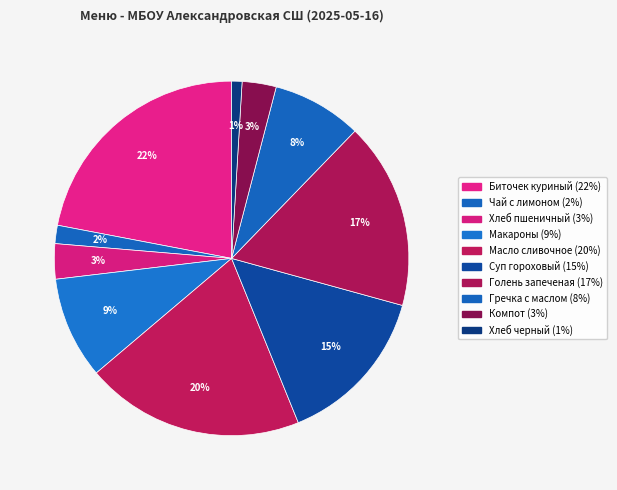

Rank the categories by value from lowest to highest.

Хлеб черный, Чай с сахаром и лимоном, Компот с сухофруктами, Хлеб пшеничный, Гречка отварная с маслом, Макароны отварные, Суп гороховый, Голень запеченая, Масло сливочное, Биточек куриный с соусом сметанным